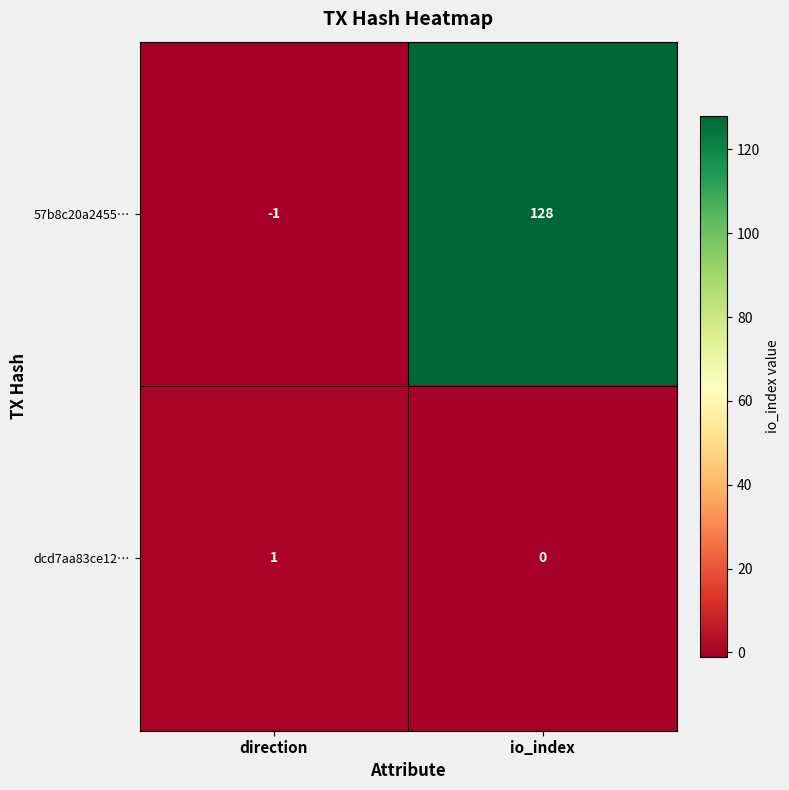

What is the spread (max minus min) of values at io_index?

128